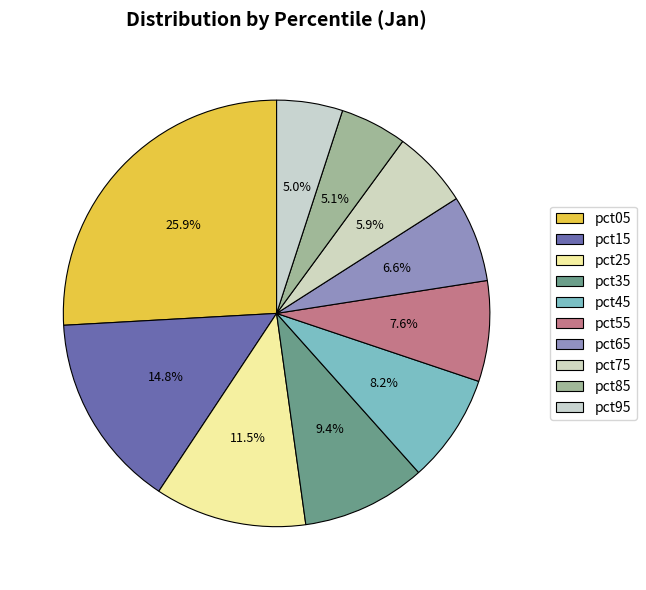

What is the ratio of the value at pct65 to the value at pct25?

0.6